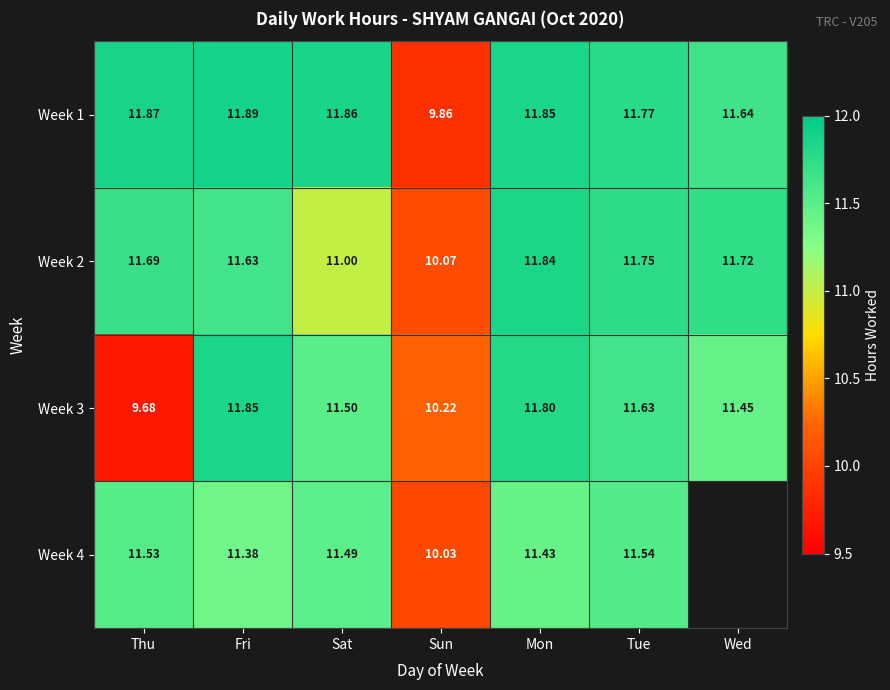

At how many categories does at least one series exceed 10?

7